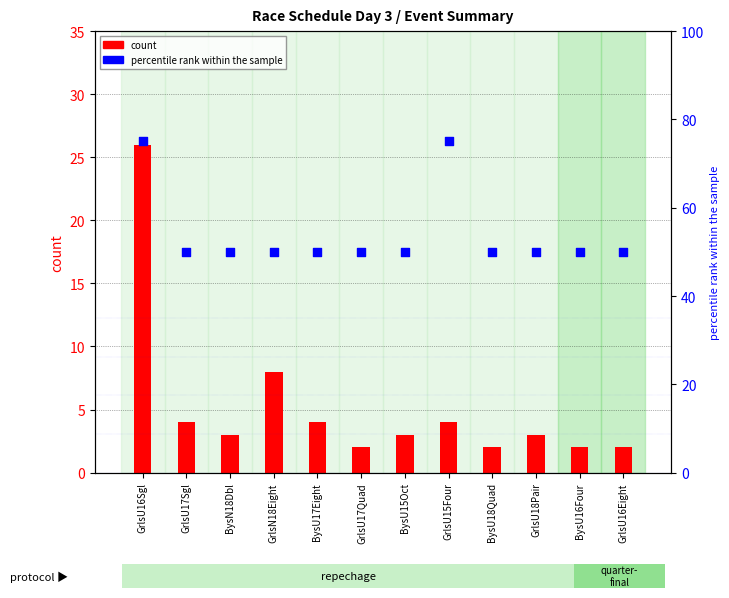

Which series reaches the maximum Y coordinate?

percentile rank within the sample